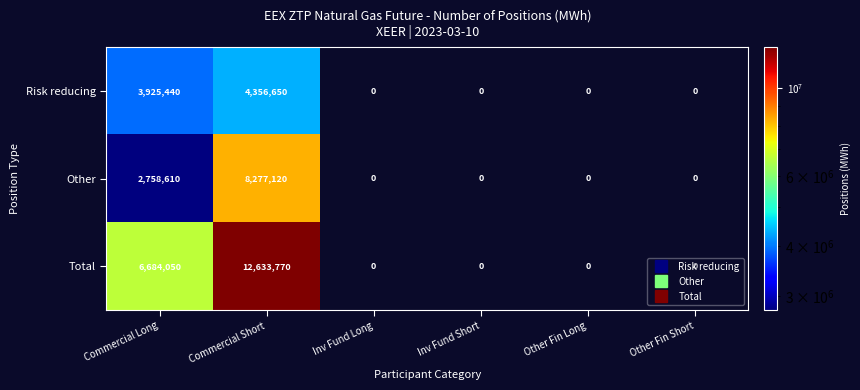

List the series in order of their overall mean, lowest first.

Risk reducing, Other, Total